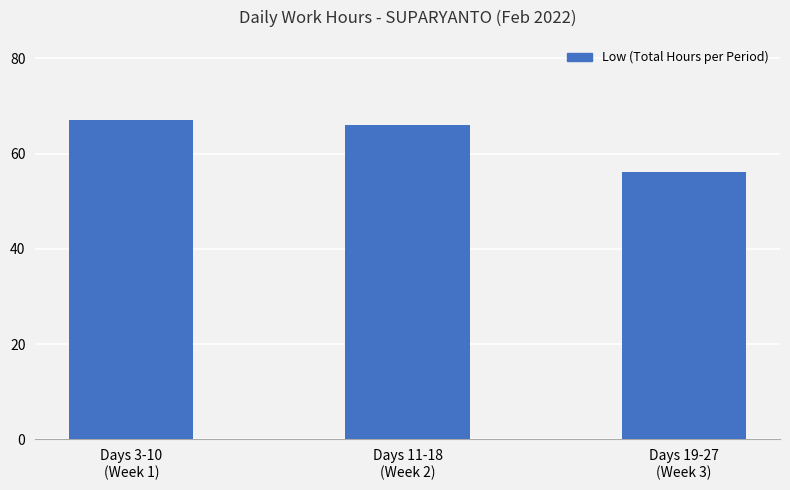

What is the label of the 3rd bar from the right?

Days 3-10
(Week 1)